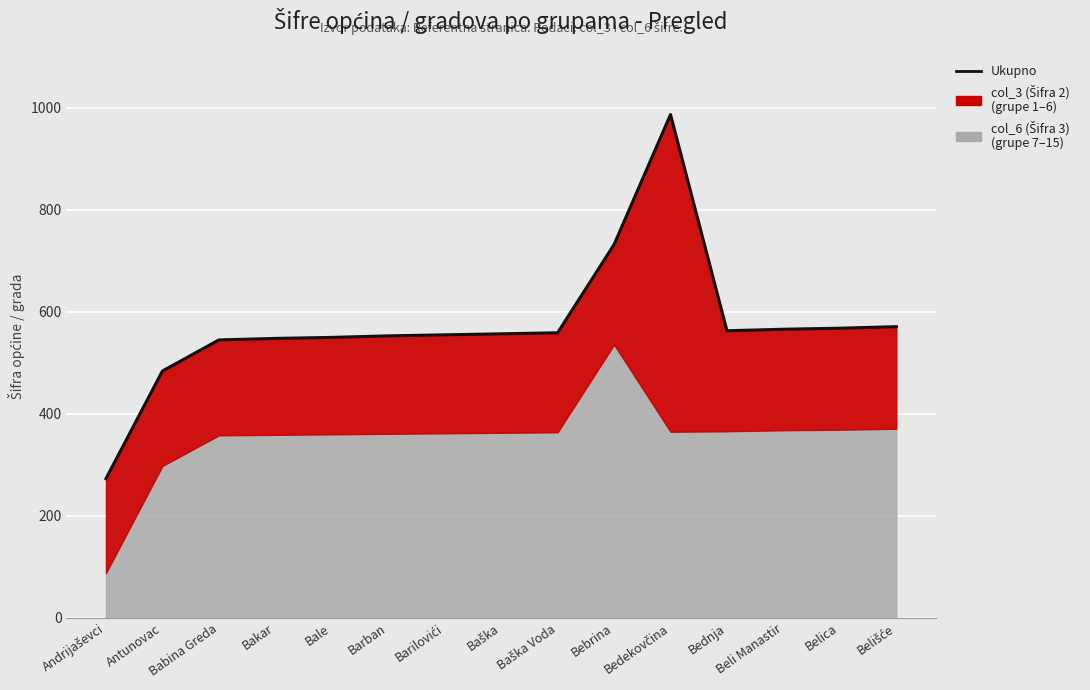

What is the difference between the values at Barban and Belica?

15